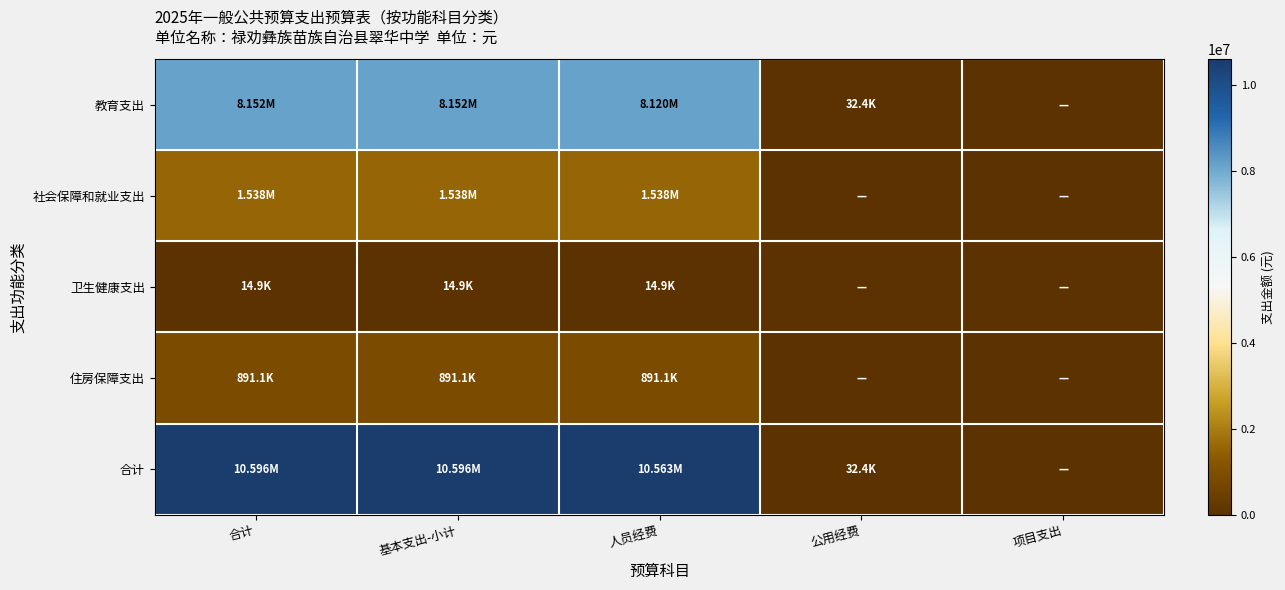

Rank the series by their maximum value, from highest to lowest.

合计, 教育支出, 社会保障和就业支出, 住房保障支出, 卫生健康支出